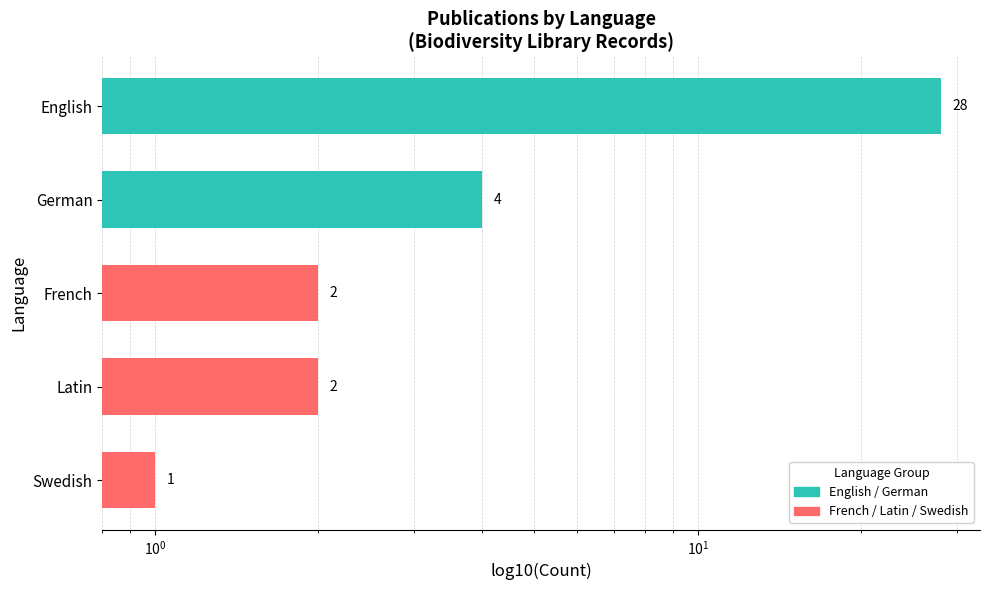

What is the minimum value shown in the chart?

1